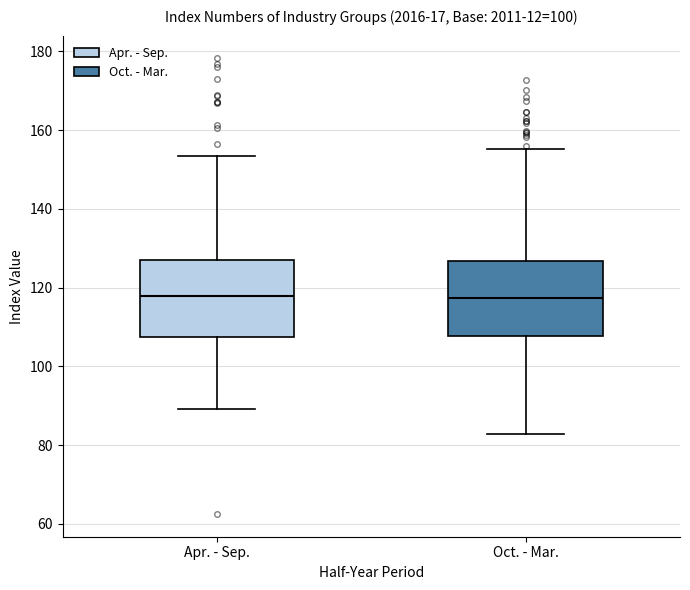

Reading left to right, transcribe this box plot: for each box, give where its median line is, the range the box spans, and where its two whiskers end, as read against the y-axis. The values are not printed on the chart, so give them approximately, as read against the axis.

Apr. - Sep.: median 118, box 108 to 126, whiskers 90 to 154
Oct. - Mar.: median 118, box 108 to 126, whiskers 82 to 156